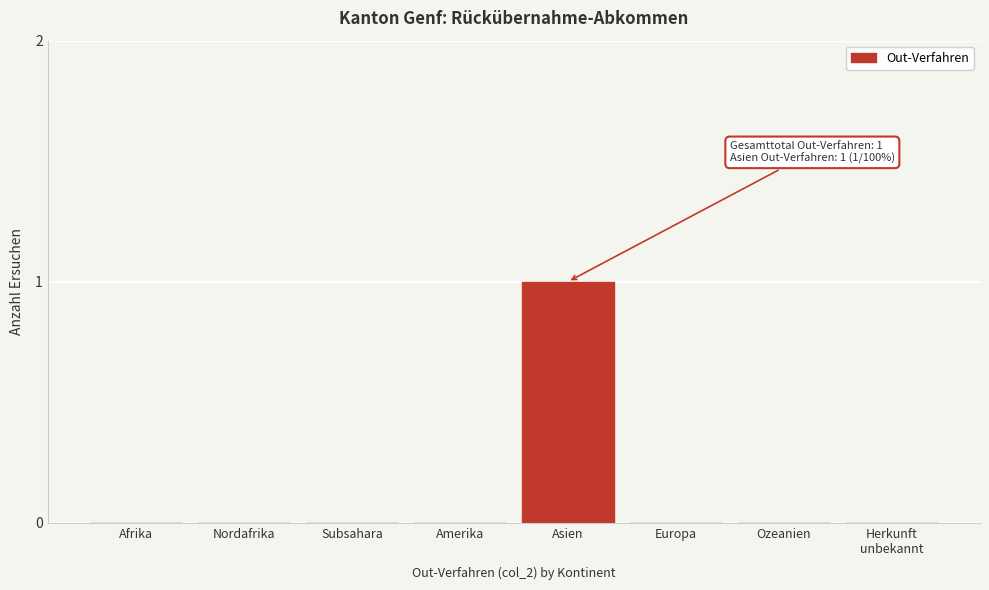

Which label corresponds to the largest value in the chart?

Asien